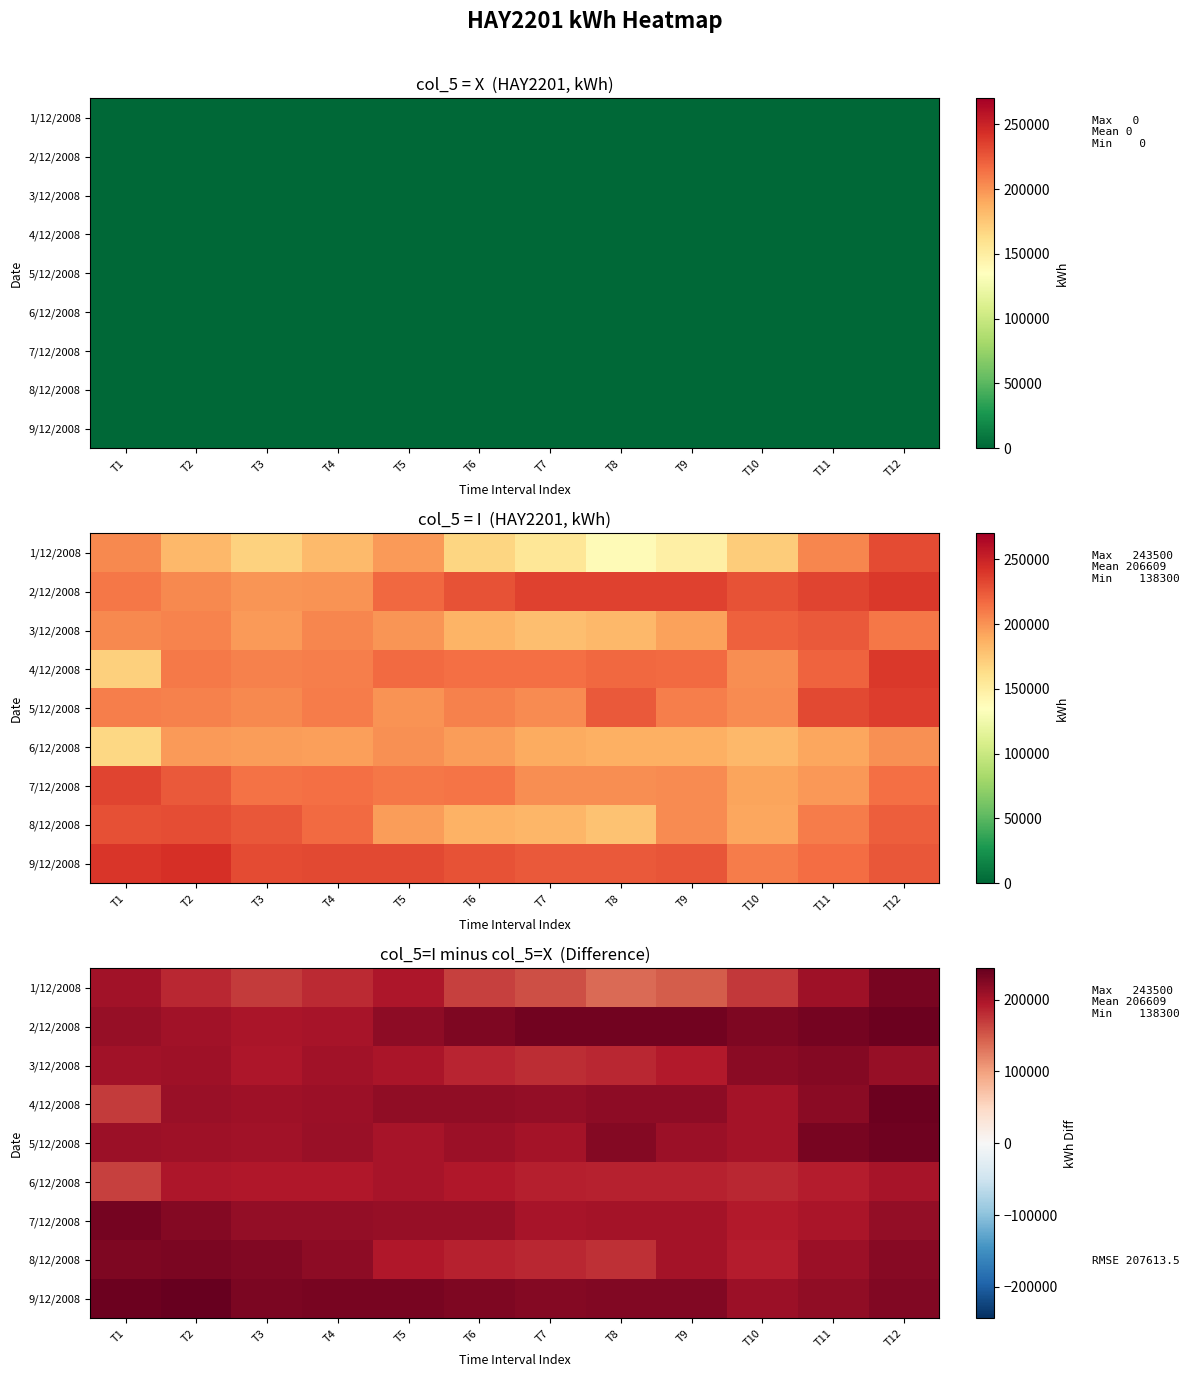

Where does the 8/12/2008 series first go above 209200?

T1